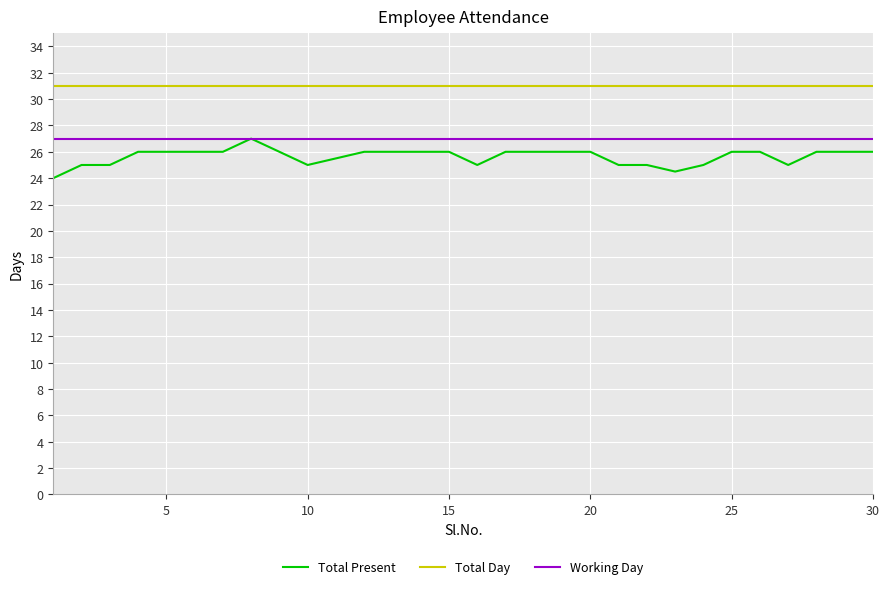

Which series has the widest spread of values?

Total Present